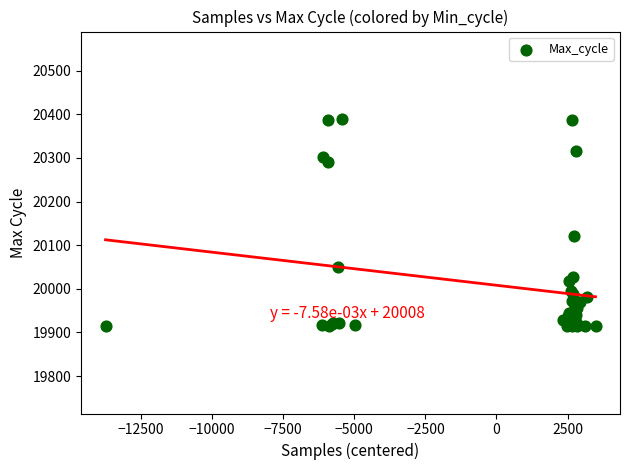

What Y value in the scatter plot is closest to 20152?

20122